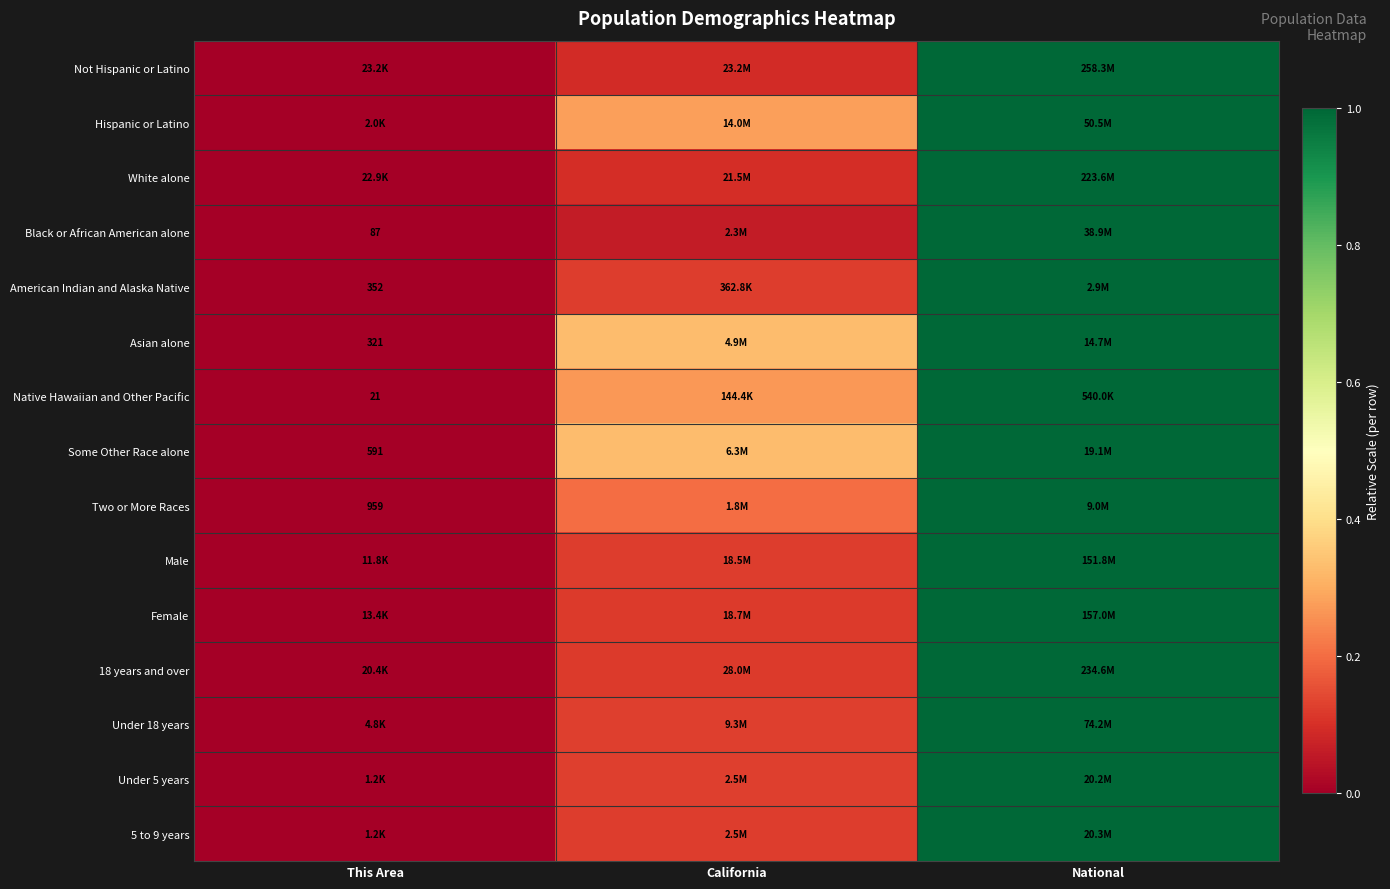

Which category has the highest value in the Asian alone series?

National